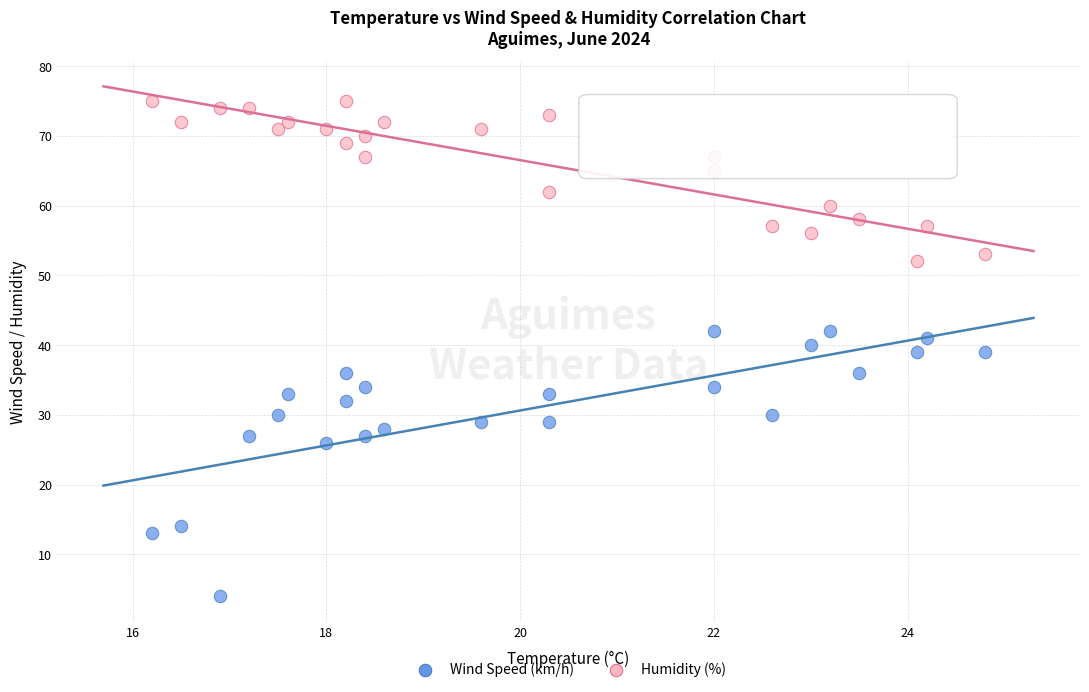

Across all data points, what is the range of Y values (max minus min)?

71